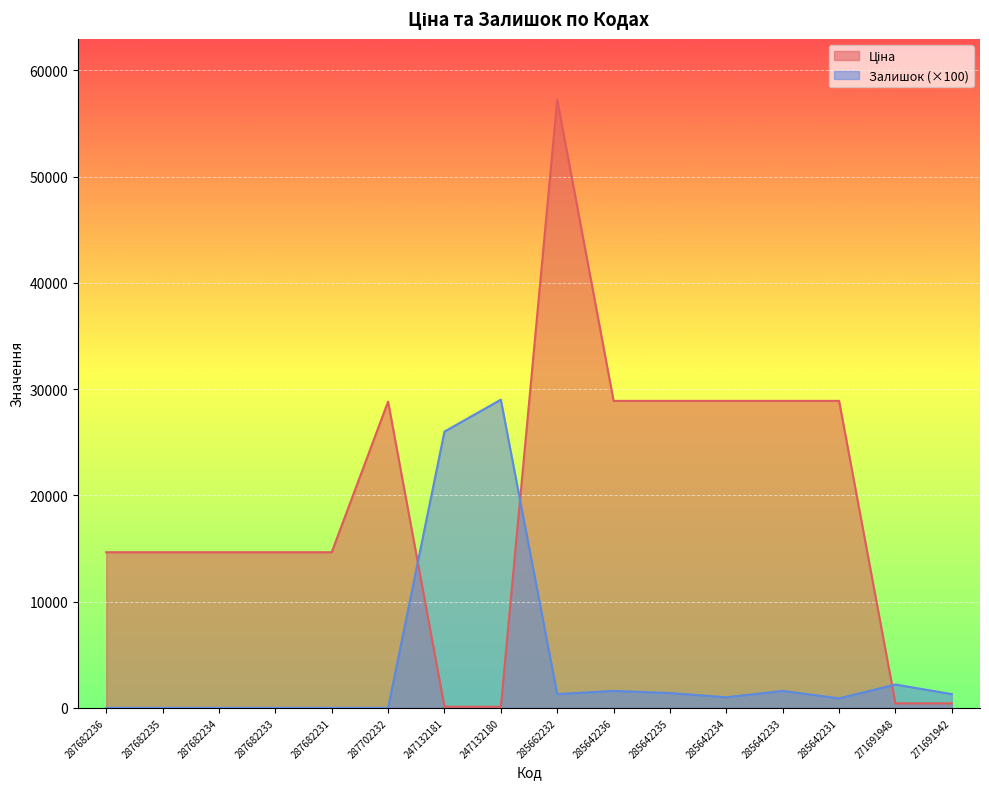

Where does the Залишок series first go above 1300?

247132181